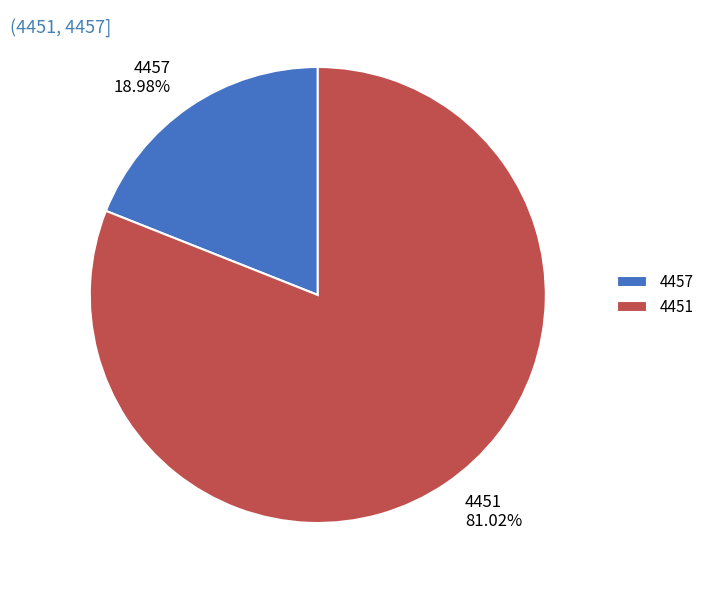

Is 4457 the majority of the pie?

No